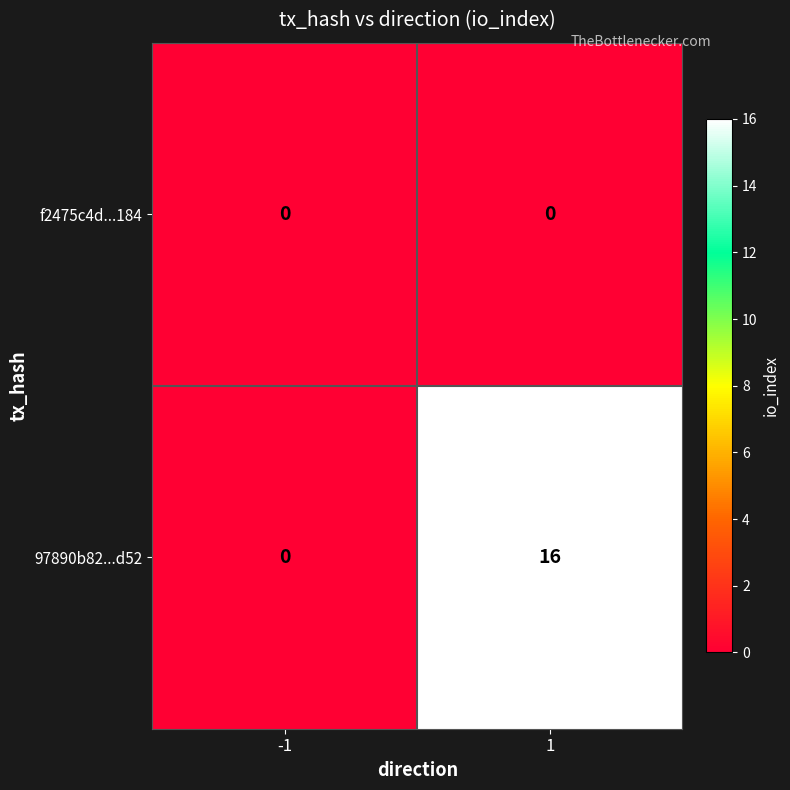

At which category is the sum across all series the highest?

1